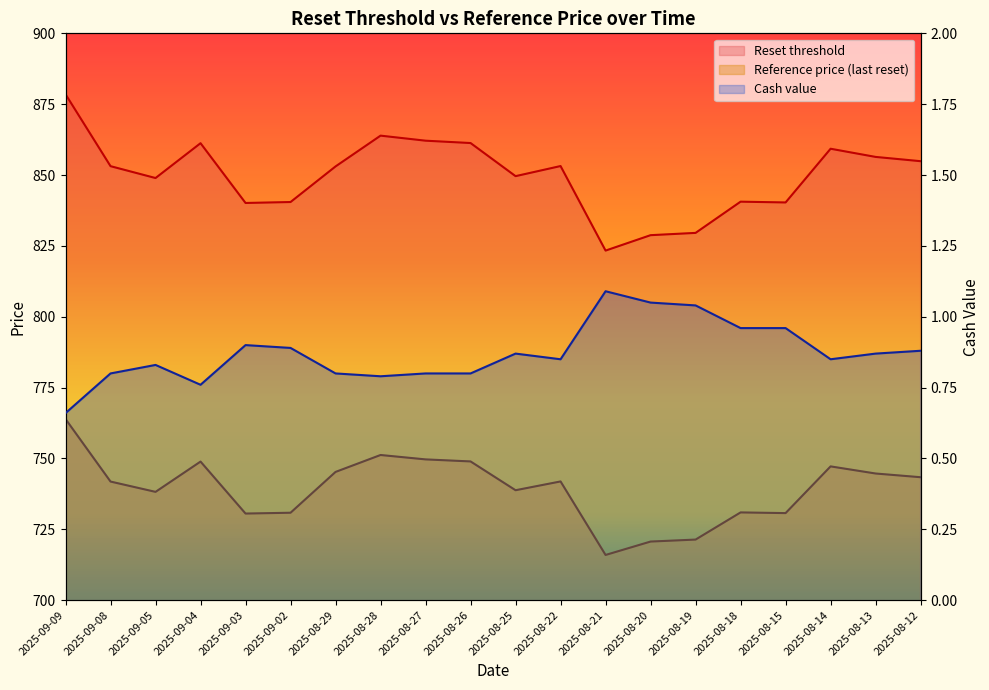

Does the chart display data point markers on the line(s)?

No